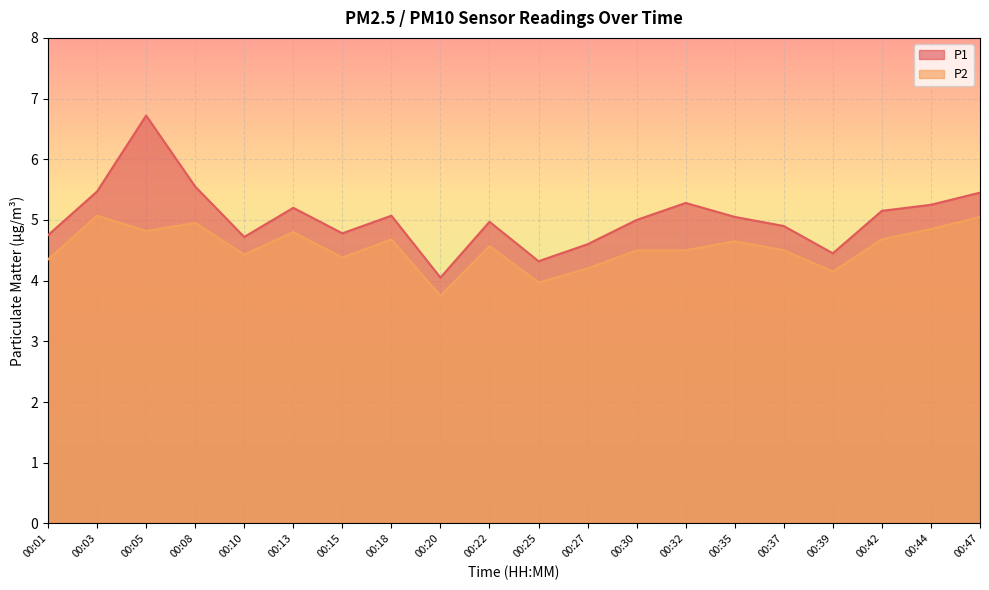

Which category has the lowest value in the P1 series?

00:20